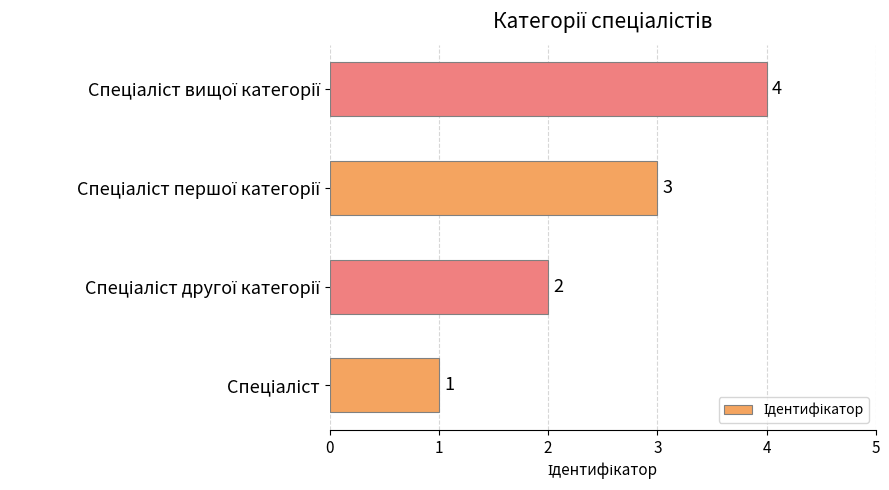

Are the bars horizontal?

Yes